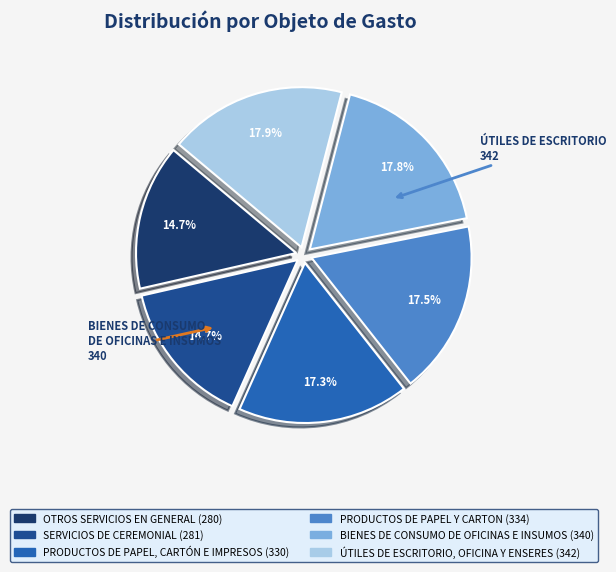

To the nearest percent, what is the average slice percentage?

17%